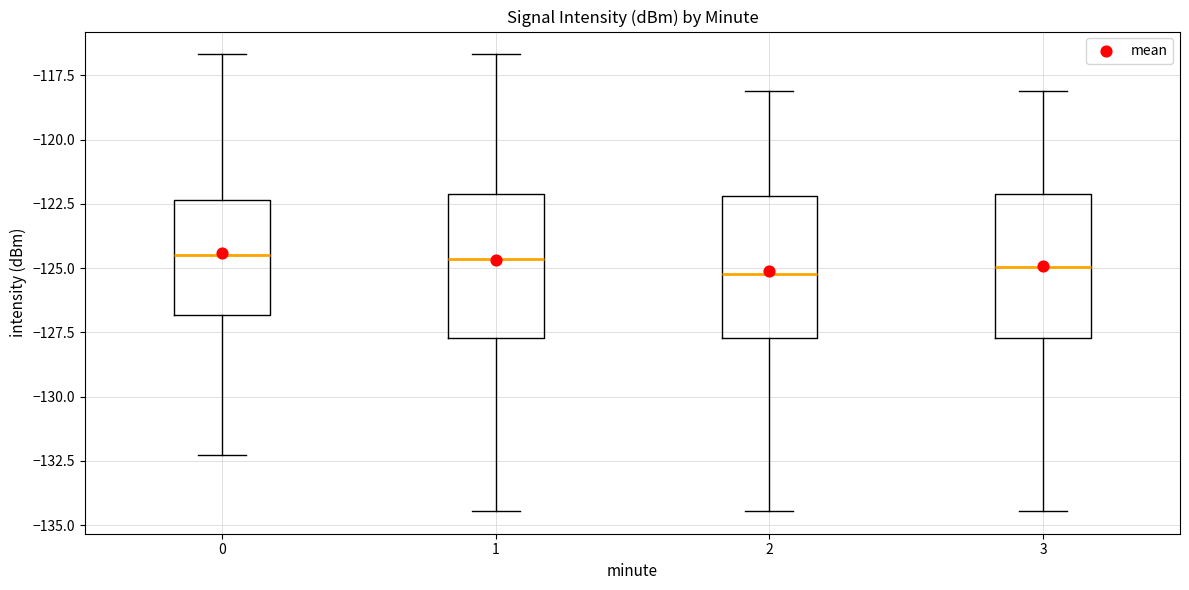

Reading left to right, transcribe this box plot: for each box, give where its median line is, the range the box spans, and where its two whiskers end, as read against the y-axis. The values are not printed on the chart, so give them approximately, as read against the axis.

0: median -124.5, box -127.0 to -122.5, whiskers -132.5 to -116.5
1: median -124.5, box -127.5 to -122.0, whiskers -134.5 to -116.5
2: median -125.0, box -127.5 to -122.0, whiskers -134.5 to -118.0
3: median -125.0, box -127.5 to -122.0, whiskers -134.5 to -118.0